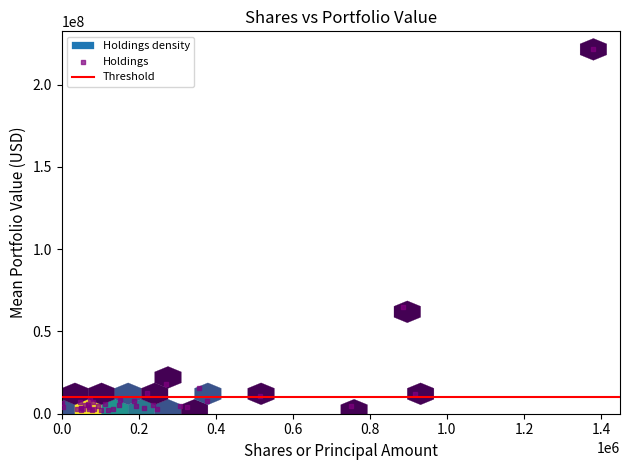

What Y value in the scatter plot is closest to 111774000?

64971000